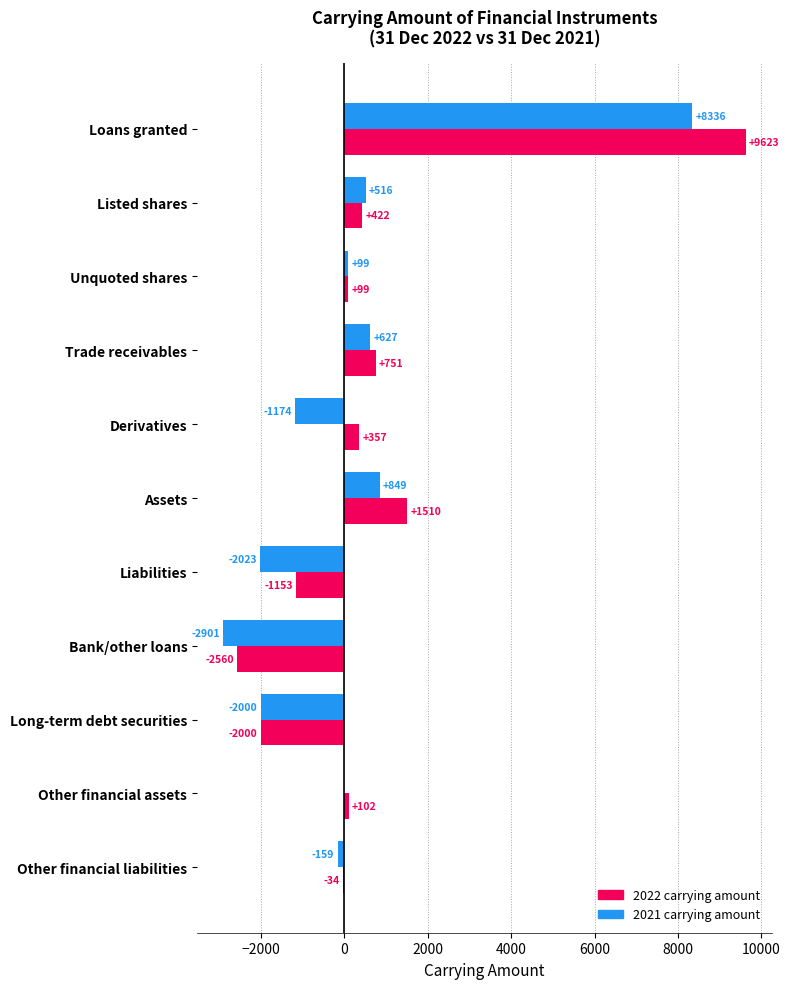

What is the sum of the 2021 carrying amount values at Derivatives and Assets?

-325